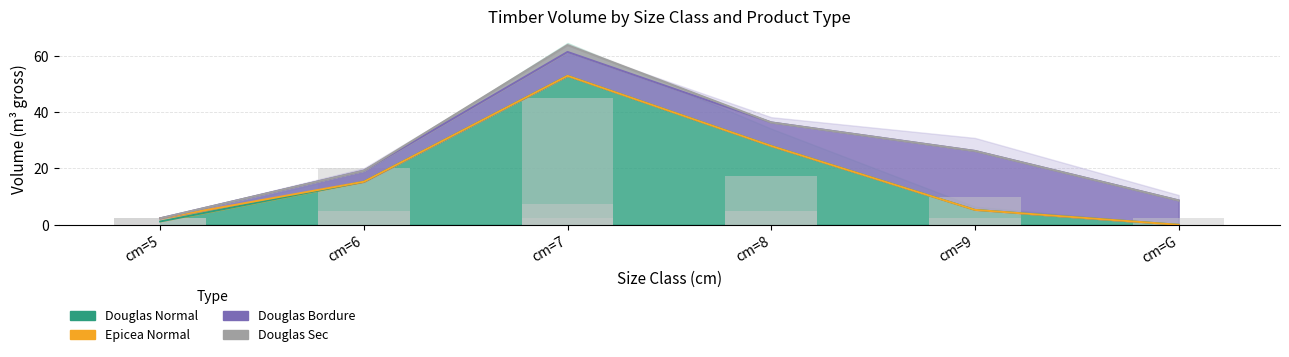

What is the total value across all series at cm=7?

55.4